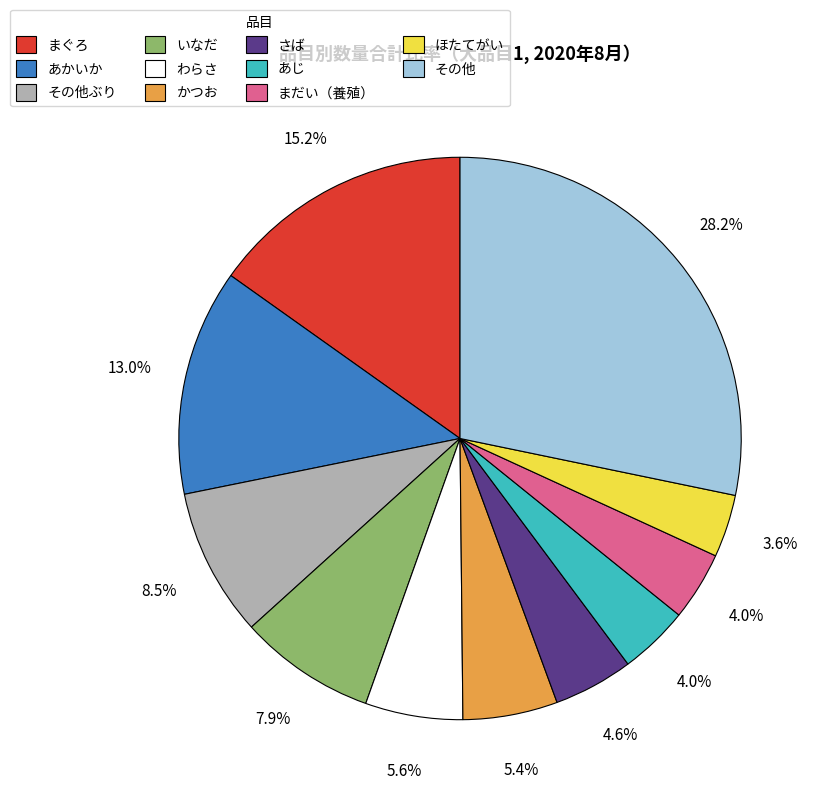

Which has a higher value, かつお or さば?

かつお